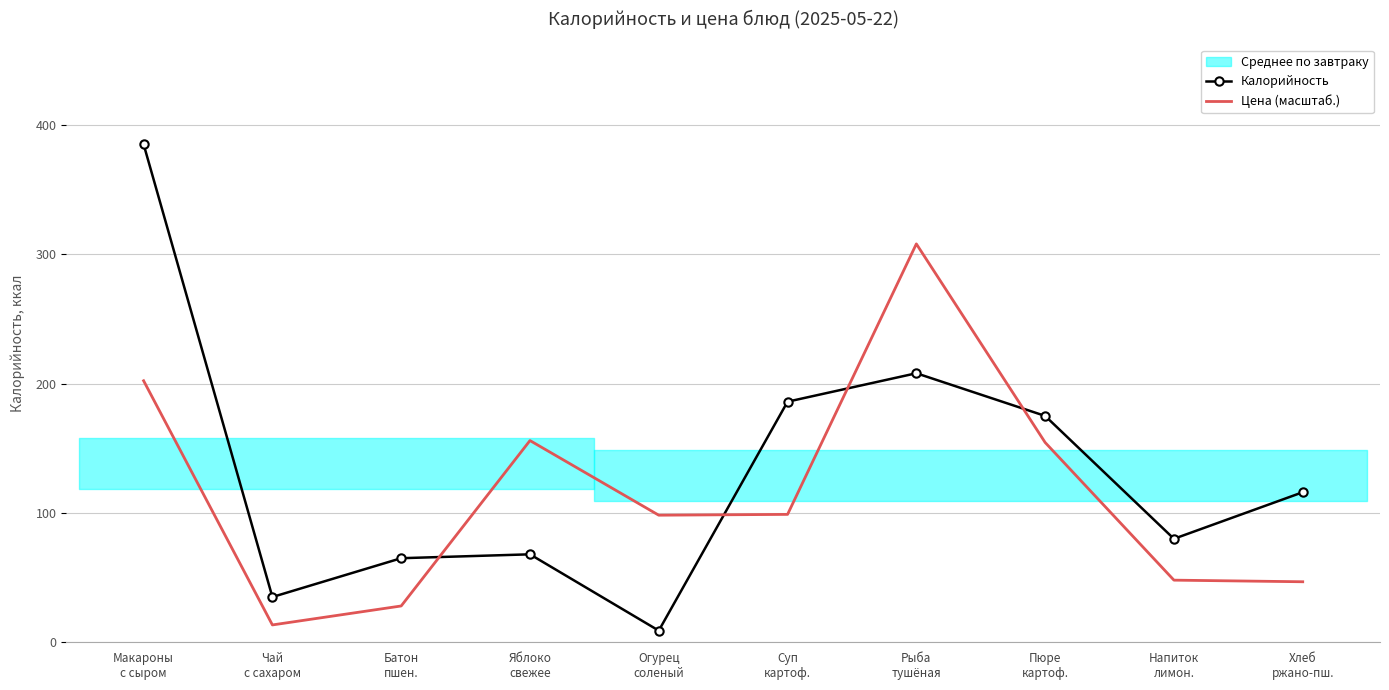

Which has a higher value, Огурец
соленый or Чай
с сахаром?

Чай
с сахаром